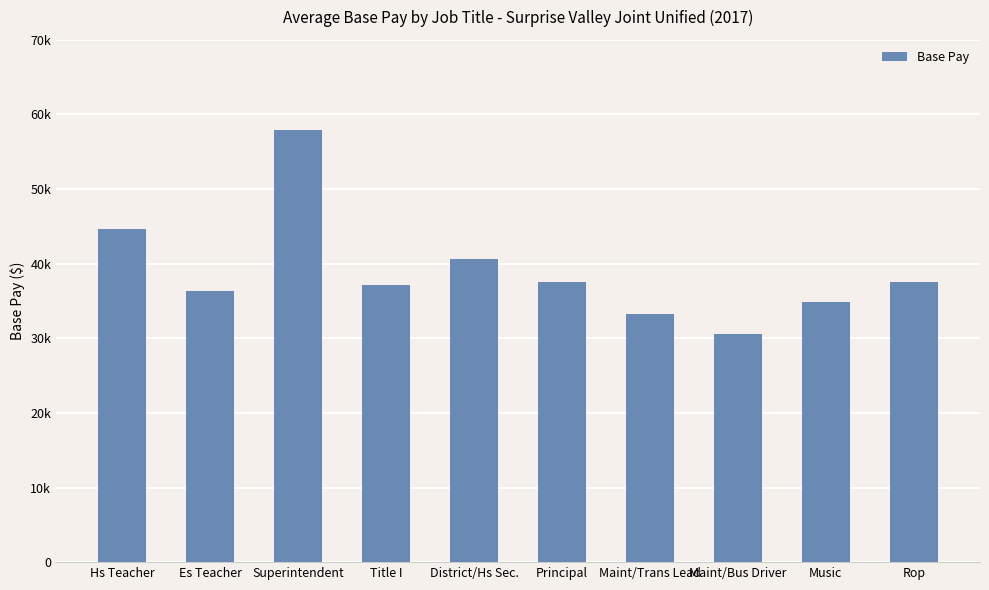

The chart shows a value of 30517.4 at Maint/Bus Driver. True or false?

True